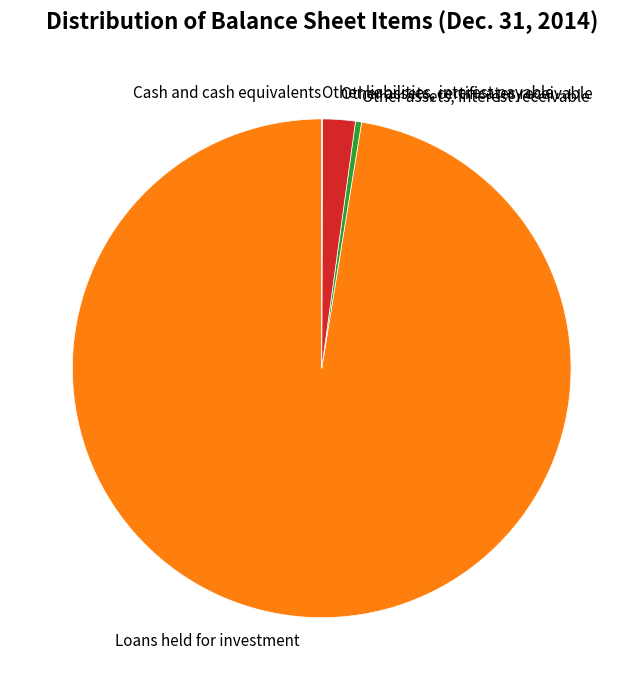

What is the largest slice in the pie chart?

Loans held for investment